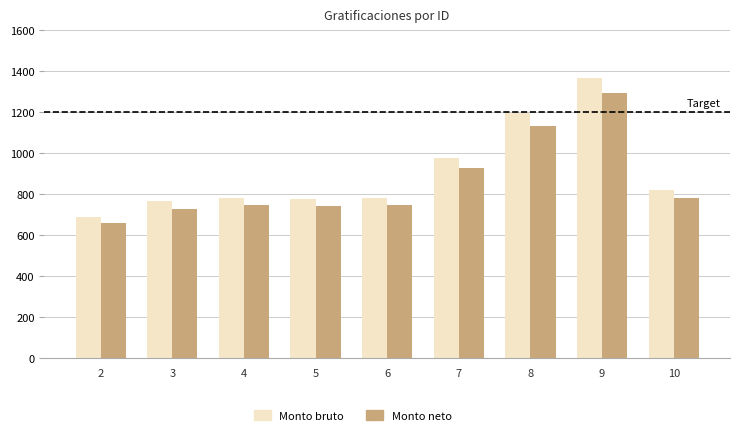

Between 8 and 9, which series saw the biggest shift?

Monto bruto